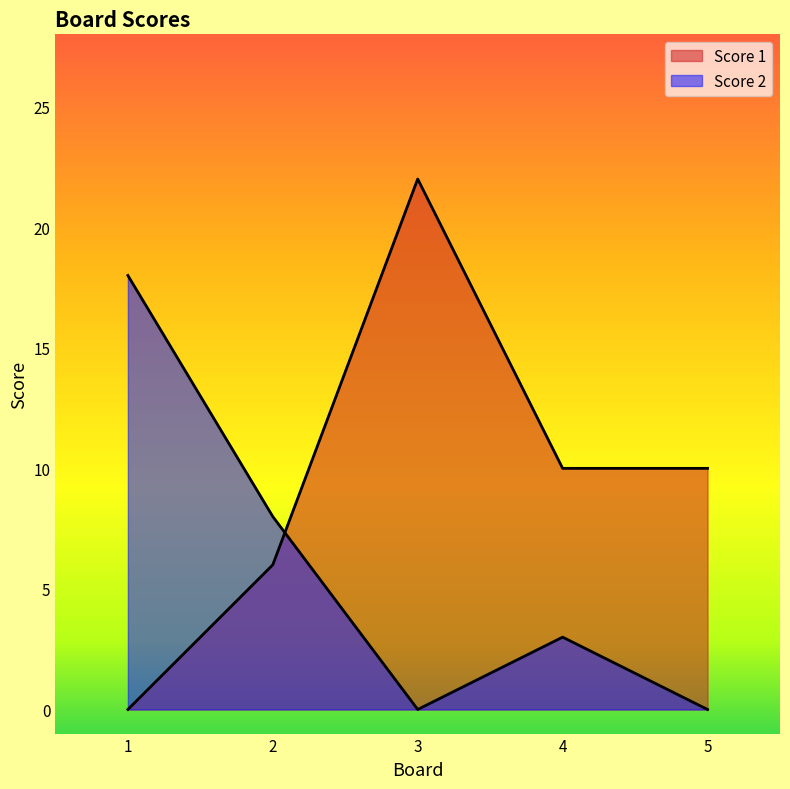

What value does the Score 2 series have at 4, to the nearest 5?

5